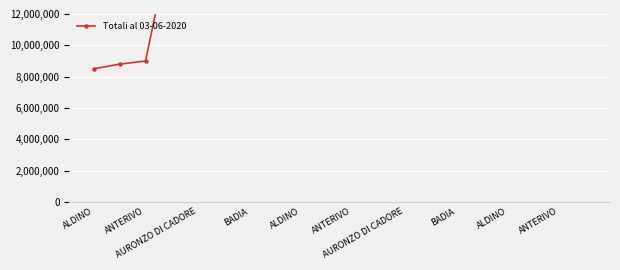

What is the difference between the maximum and minimum values?

24400000